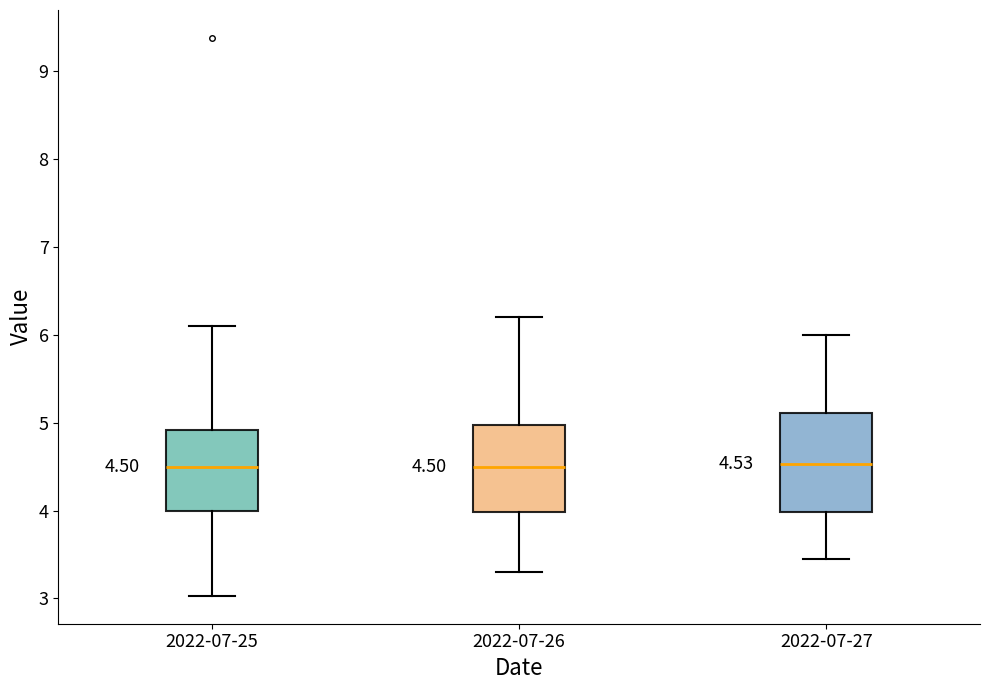

Comparing the boxes themselves (not the whiskers), which one is the tallest?

2022-07-27